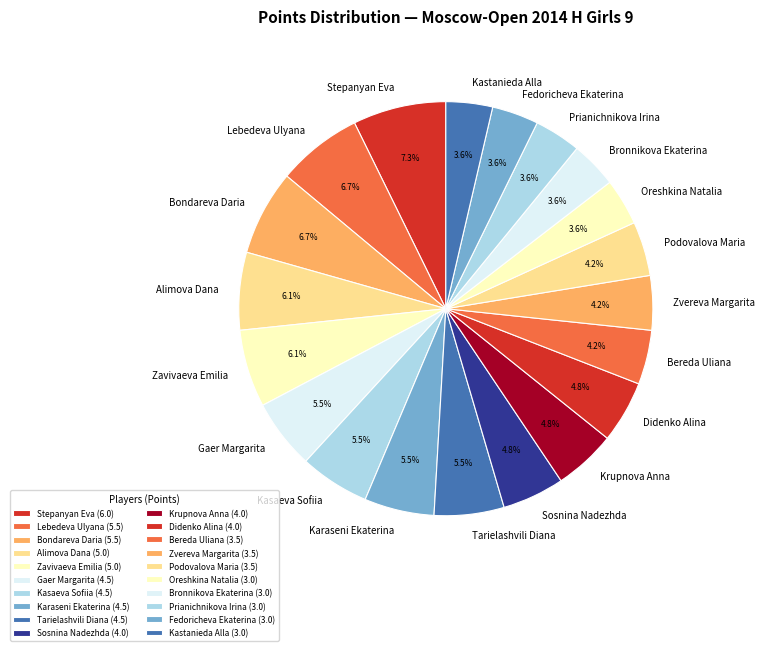

To the nearest percent, what portion does Oreshkina Natalia represent?

4%